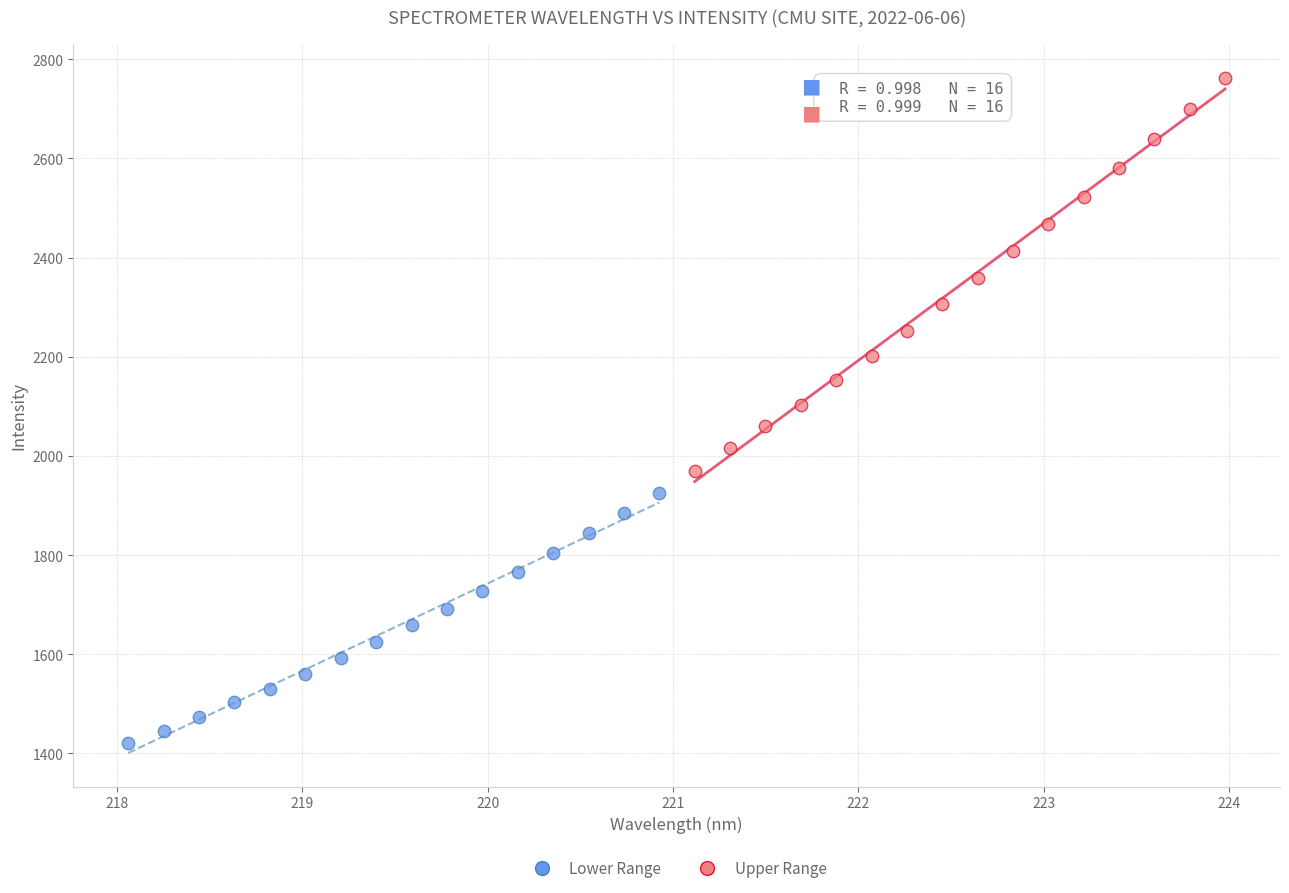

What are all the series names shown in the legend?

Lower Range, Upper Range